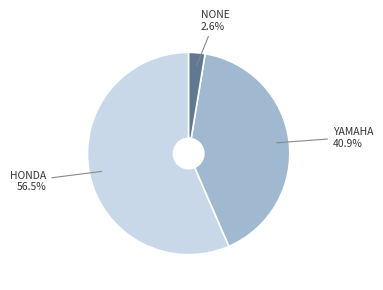

Does any single category account for the majority?

Yes